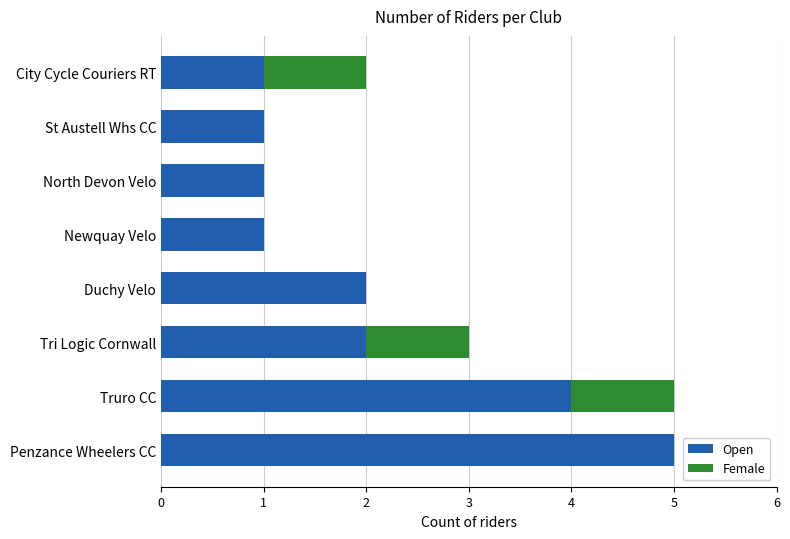

What is the approximate value of Open at Penzance Wheelers CC?

5